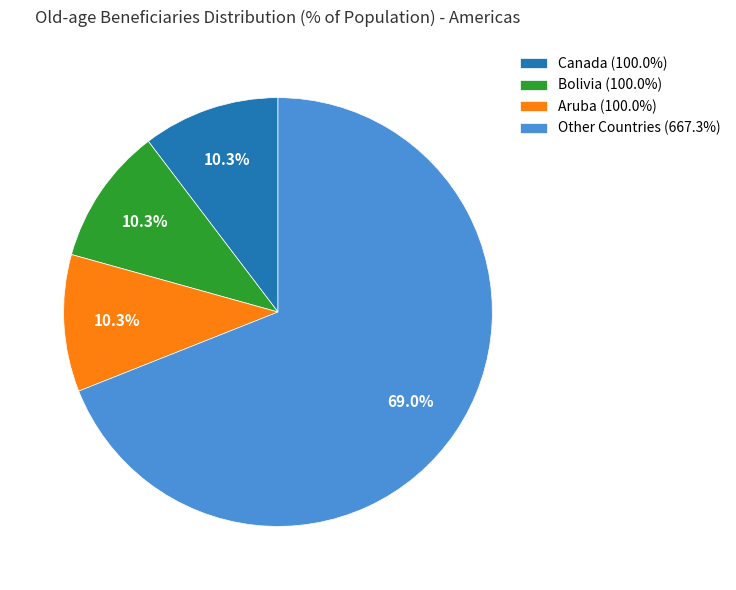

What is the largest slice in the pie chart?

Other Countries (667.3%)